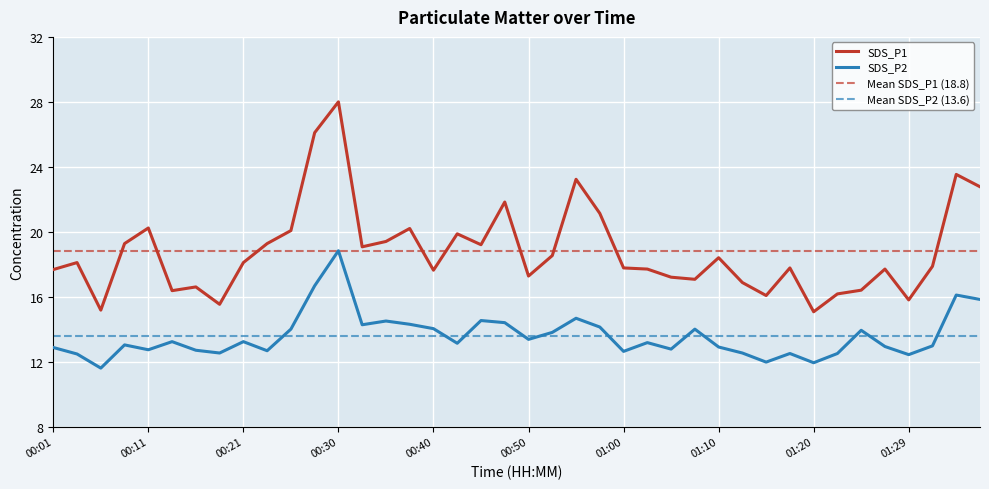

True or false: SDS_P2 has a value of 18.6 at 01:02.

False